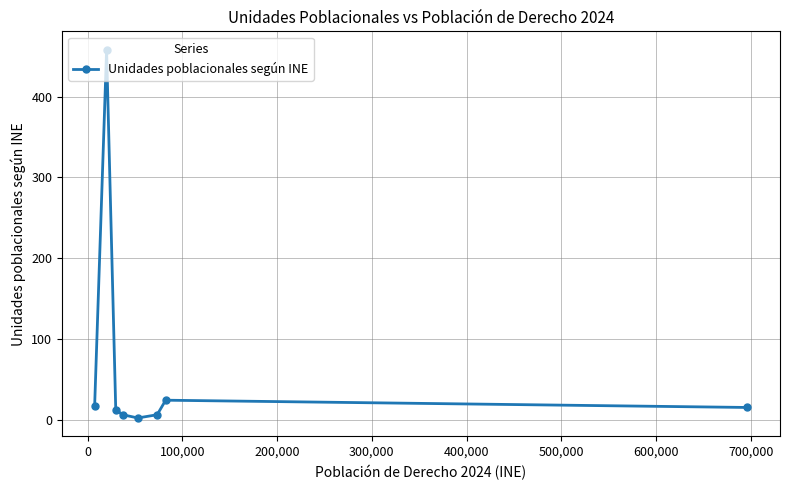

What is the minimum value shown in the chart?

2